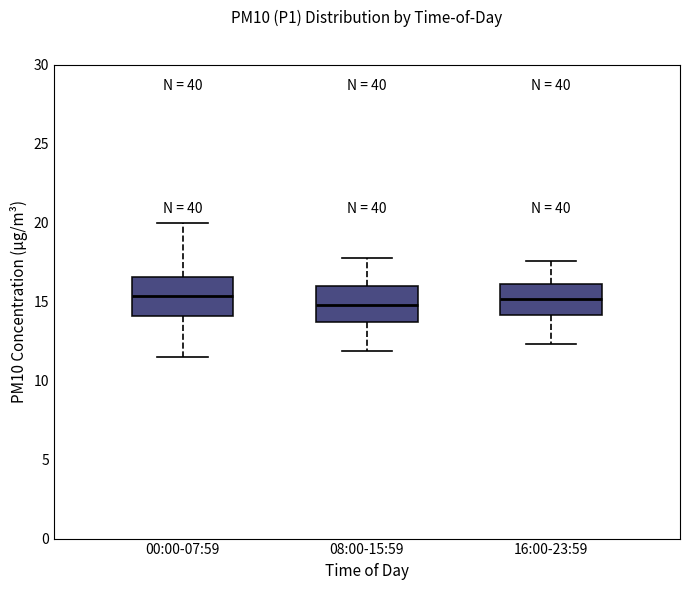

Reading left to right, transcribe this box plot: for each box, give where its median line is, the range the box spans, and where its two whiskers end, as read against the y-axis. The values are not printed on the chart, so give them approximately, as read against the axis.

00:00-07:59: median 15.5, box 14.0 to 16.5, whiskers 11.5 to 20.0
08:00-15:59: median 15.0, box 13.5 to 16.0, whiskers 12.0 to 18.0
16:00-23:59: median 15.0, box 14.0 to 16.0, whiskers 12.5 to 17.5